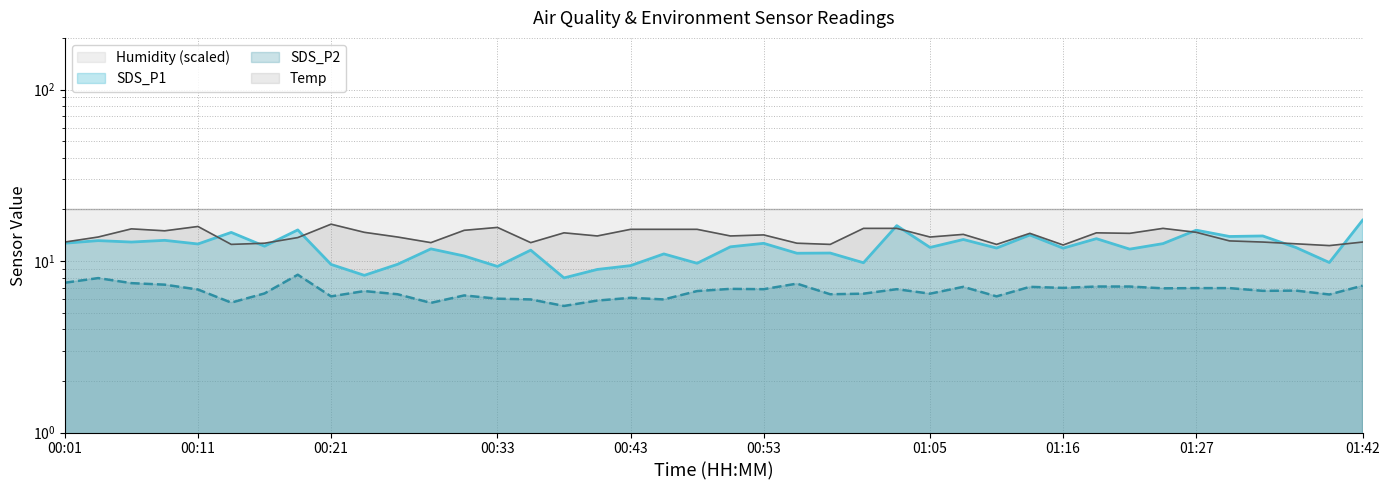

How many data points in Temp are above 14?

20